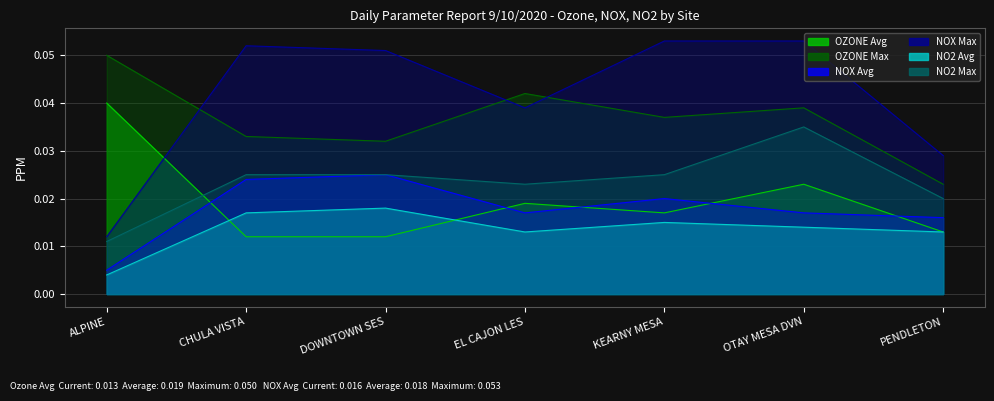

What is the sum of the NO2 Max values at CHULA VISTA and KEARNY MESA?

0.1